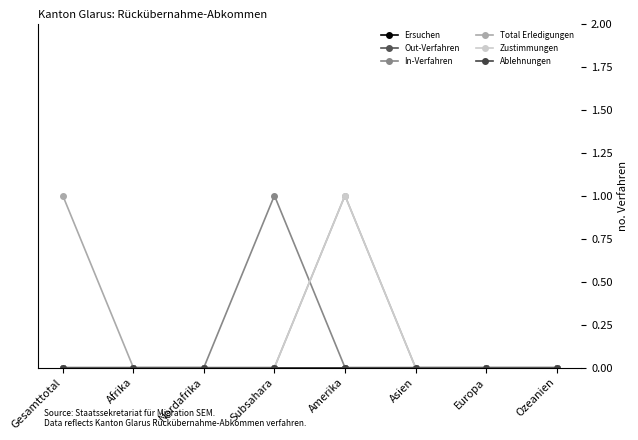

What position from the right is Ozeanien?

1